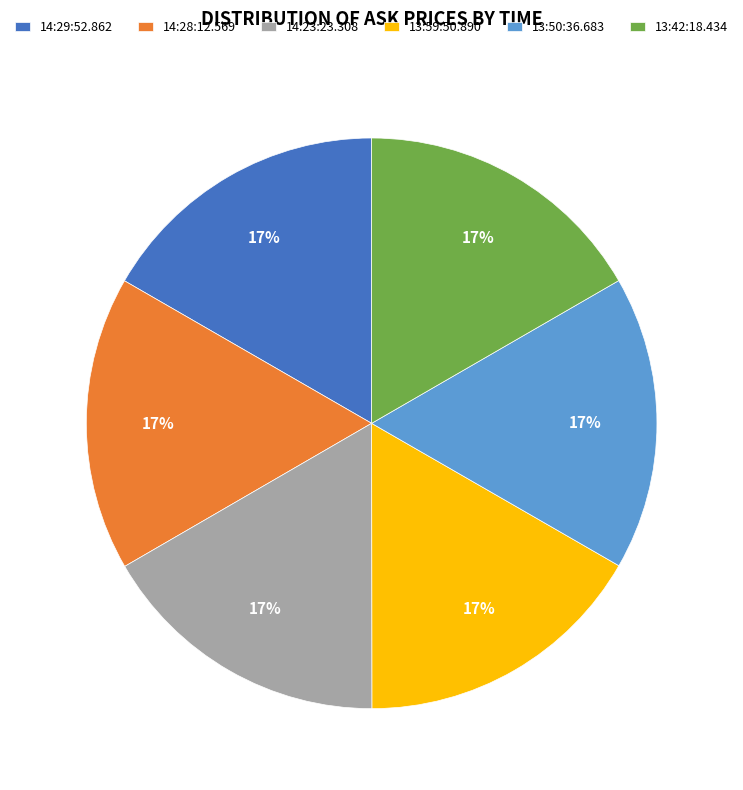

Is there any slice that represents more than half of the pie?

No